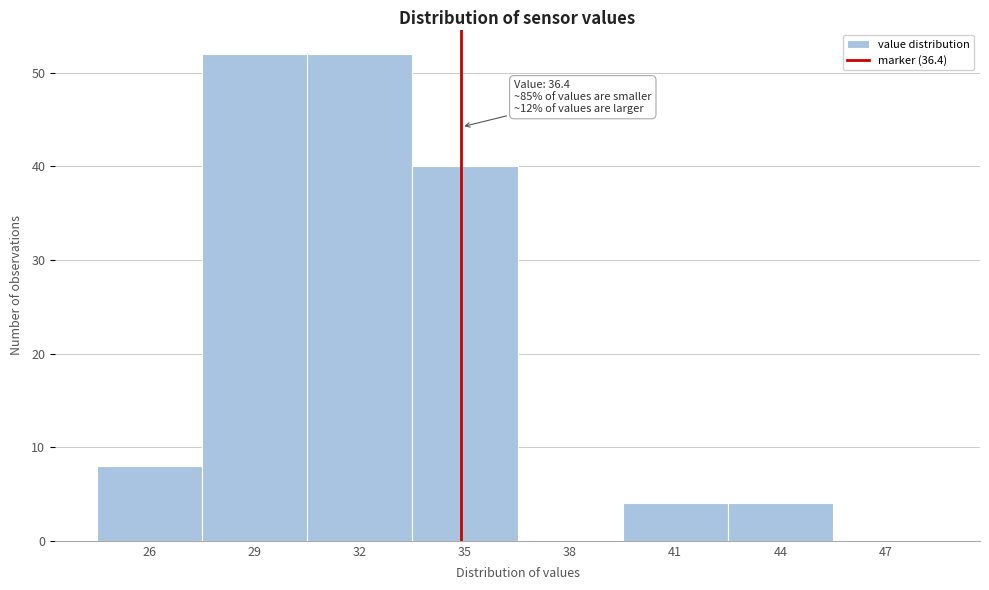

Reading left to right, what are all the values shown in this chart?

26=8	29=52	32=52	35=40	38=0	41=4	44=4	47=0